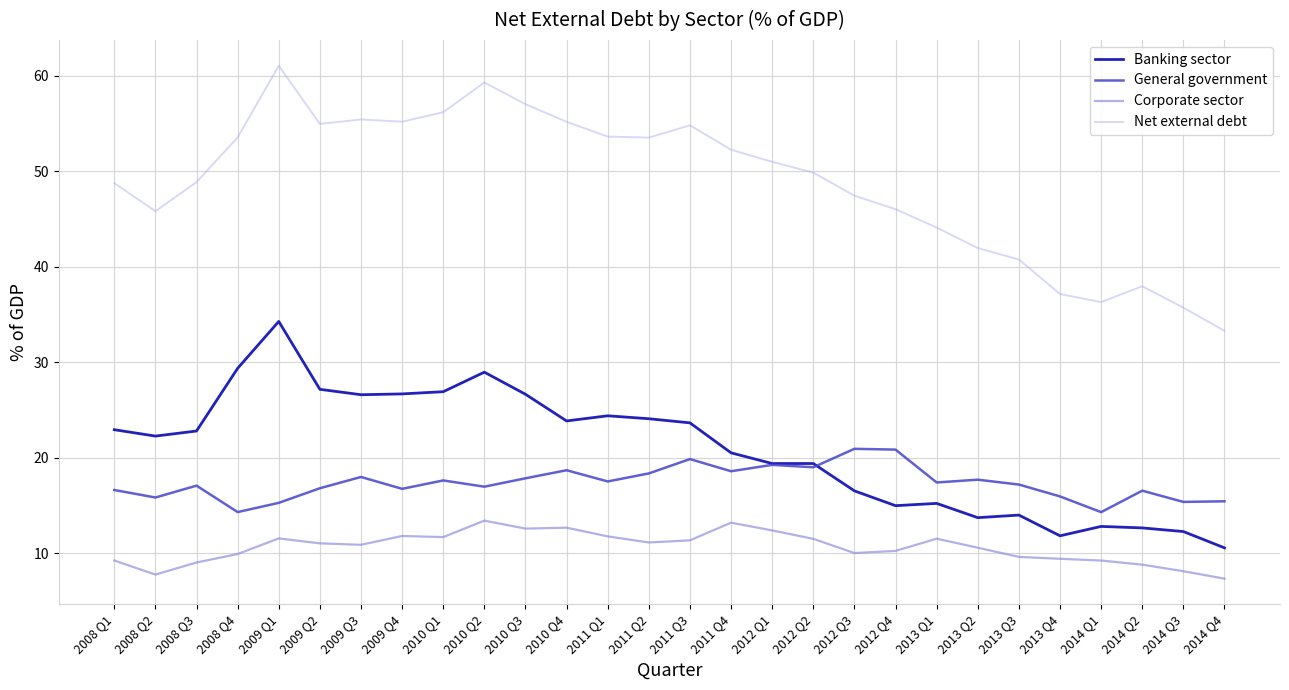

At how many categories does at least one series exceed 45?

20